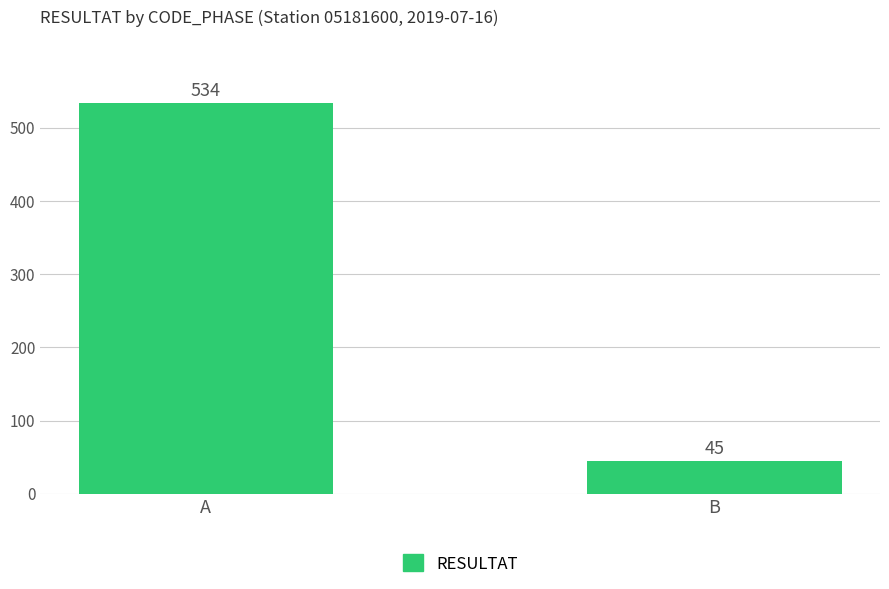

What is the difference between the maximum and minimum values?

489